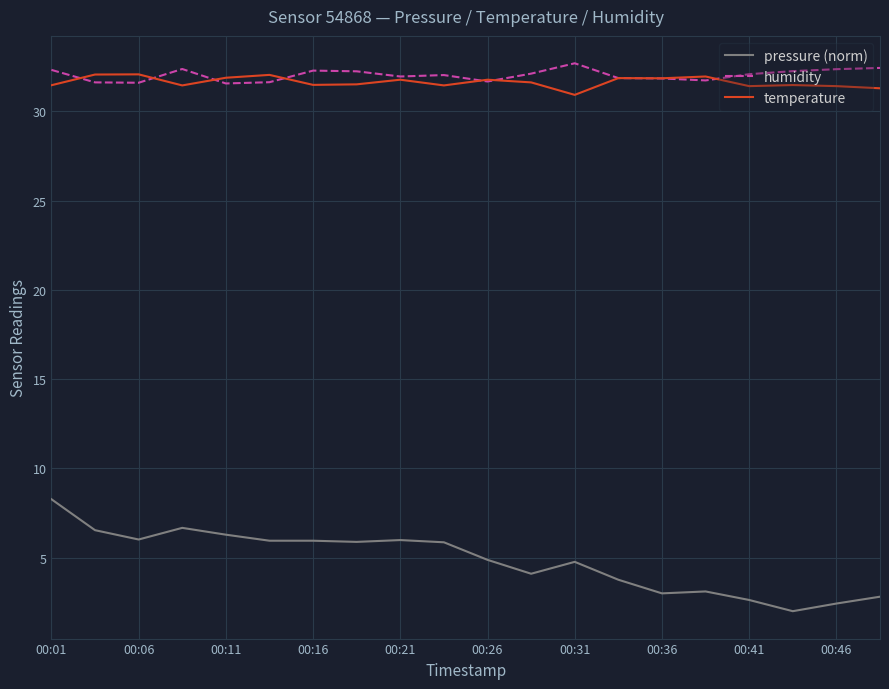

What is the minimum value for temperature?

30.9